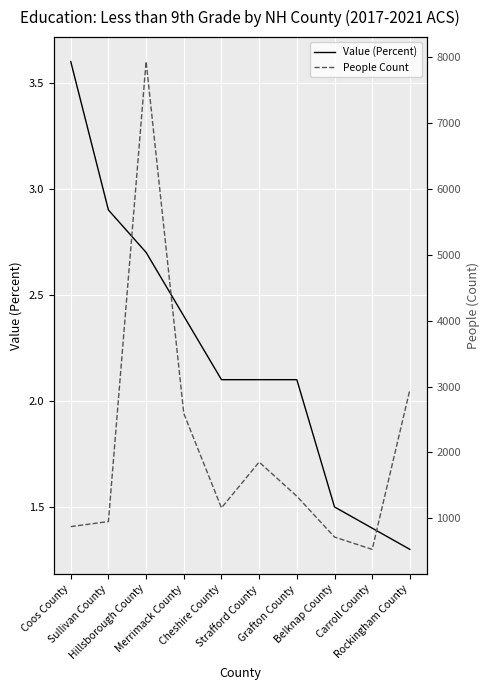

Rank the series by their average value, from lowest to highest.

Value (Percent), People Count